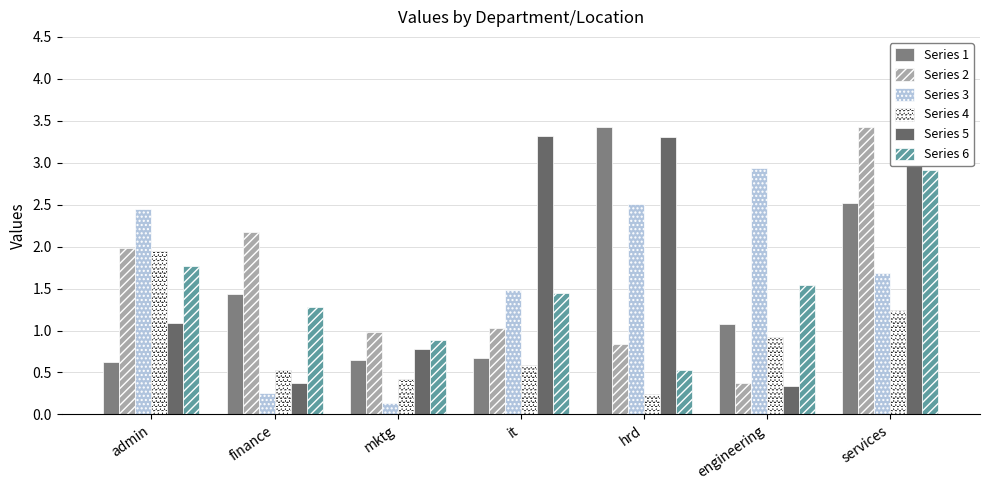

Which label corresponds to the smallest value in the chart?

mktg